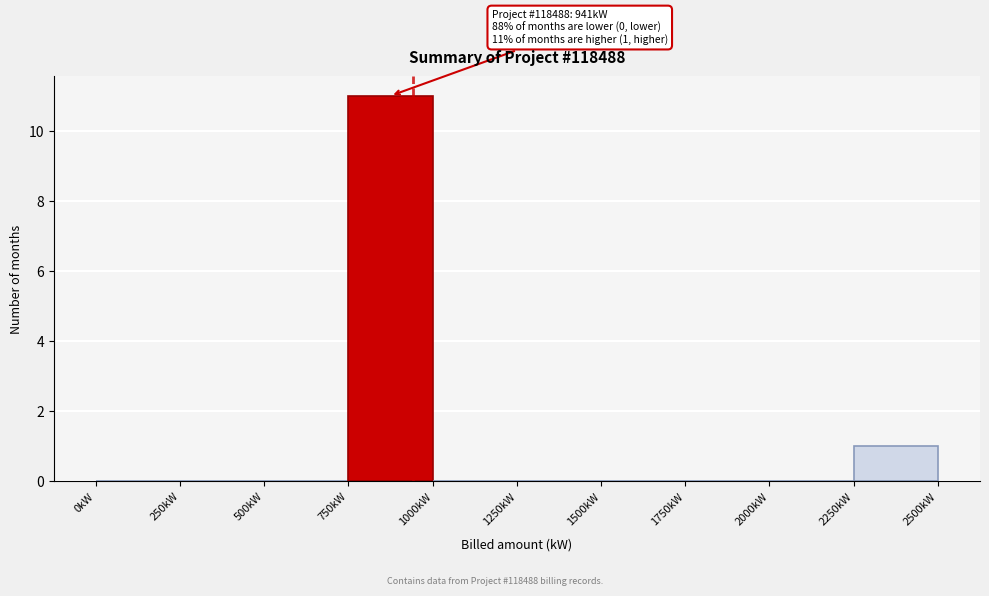

Over which range of the x-axis is the bar tallest?

750 to 1000